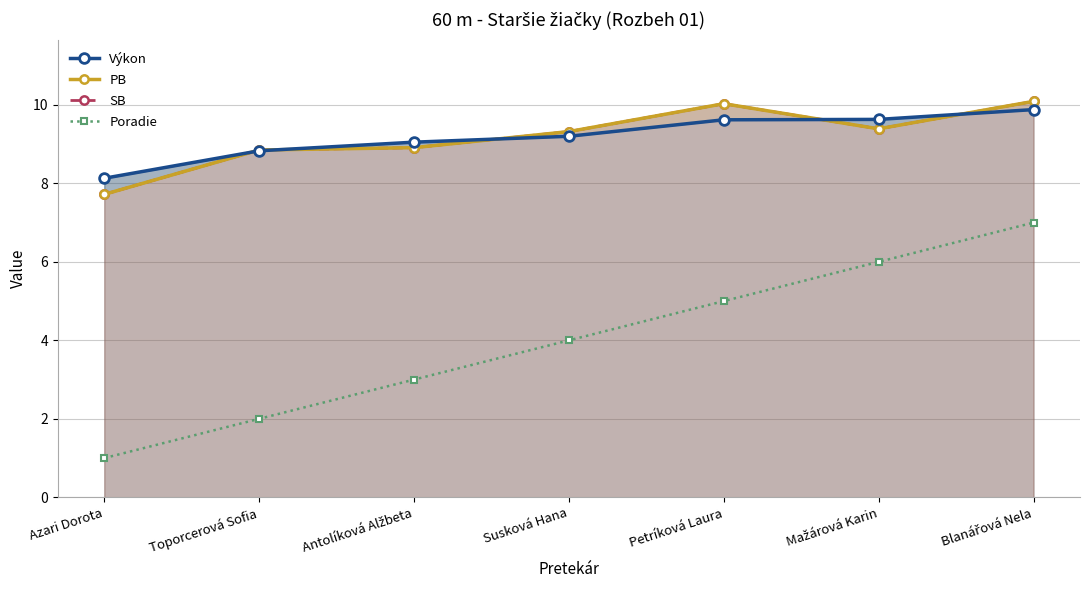

What are all the series names shown in the legend?

Výkon, PB, SB, Poradie